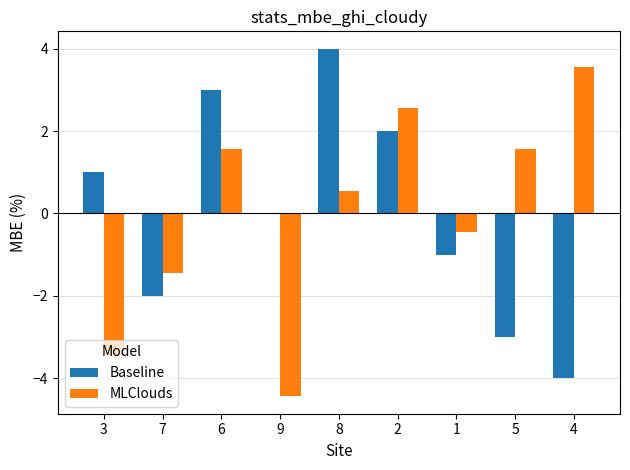

What is the highest value of the Baseline series?

4.0